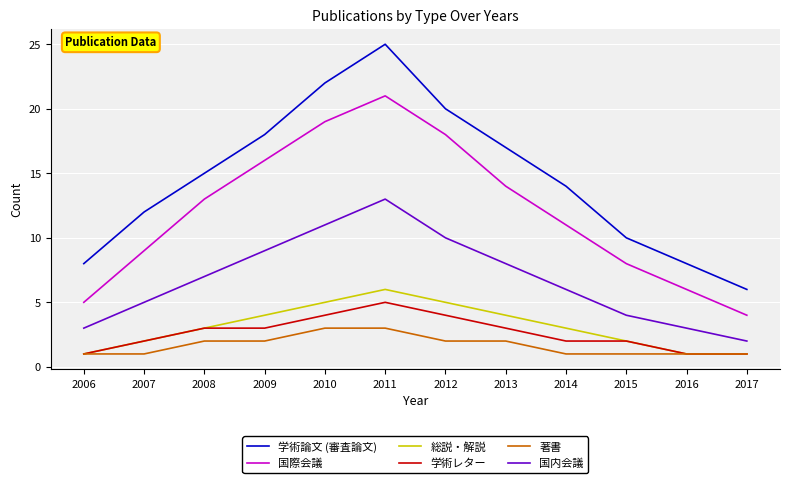

What are all the series names shown in the legend?

学術論文 (審査論文), 国際会議, 総説・解説, 学術レター, 著書, 国内会議